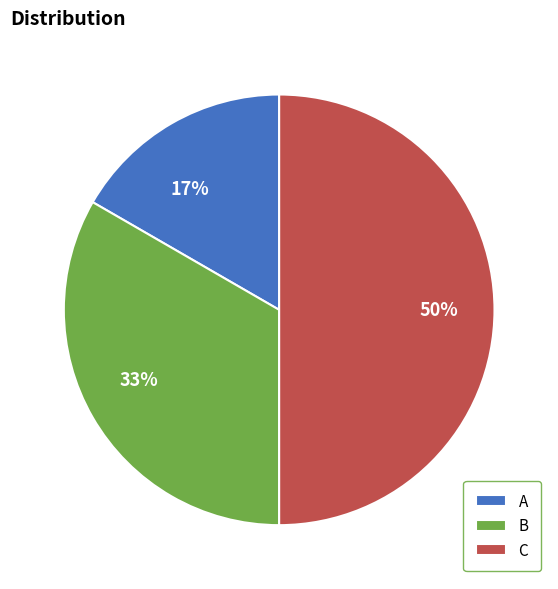

Does B represent more than half of the total?

No